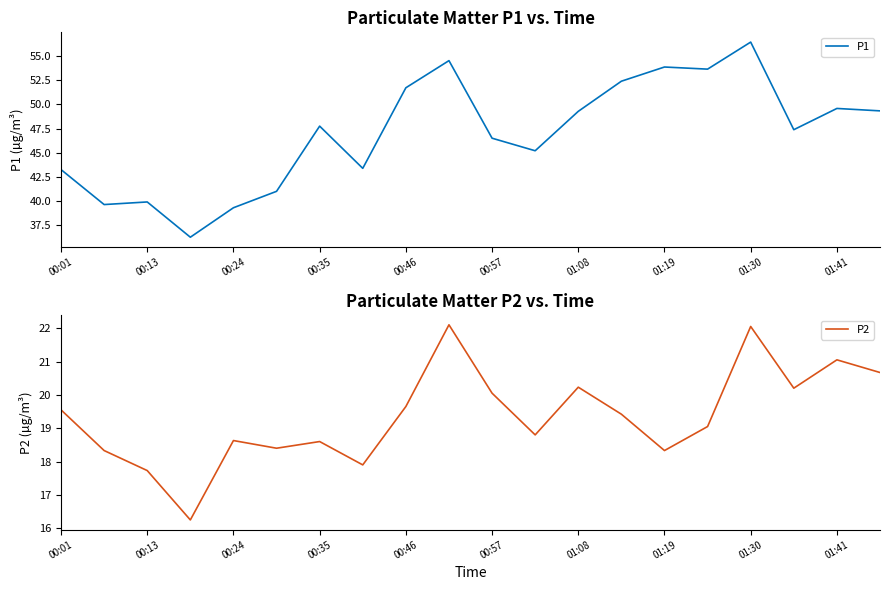

How many data points does each series have?

20